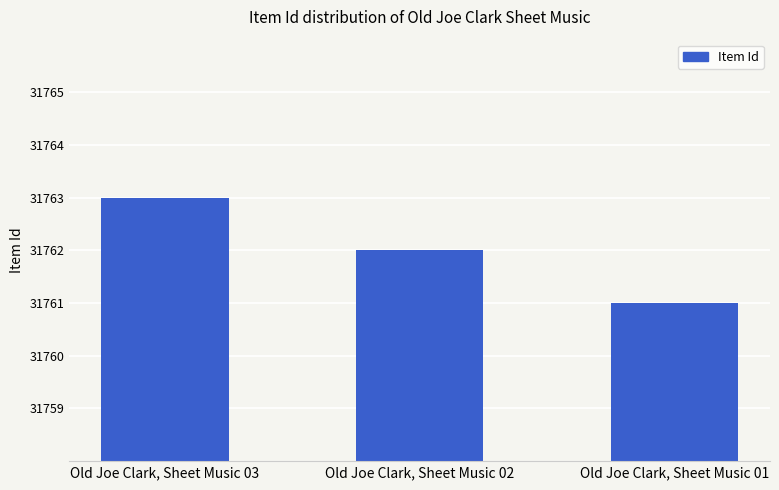

What is the sum of the values at Old Joe Clark, Sheet Music 03 and Old Joe Clark, Sheet Music 02?

63525